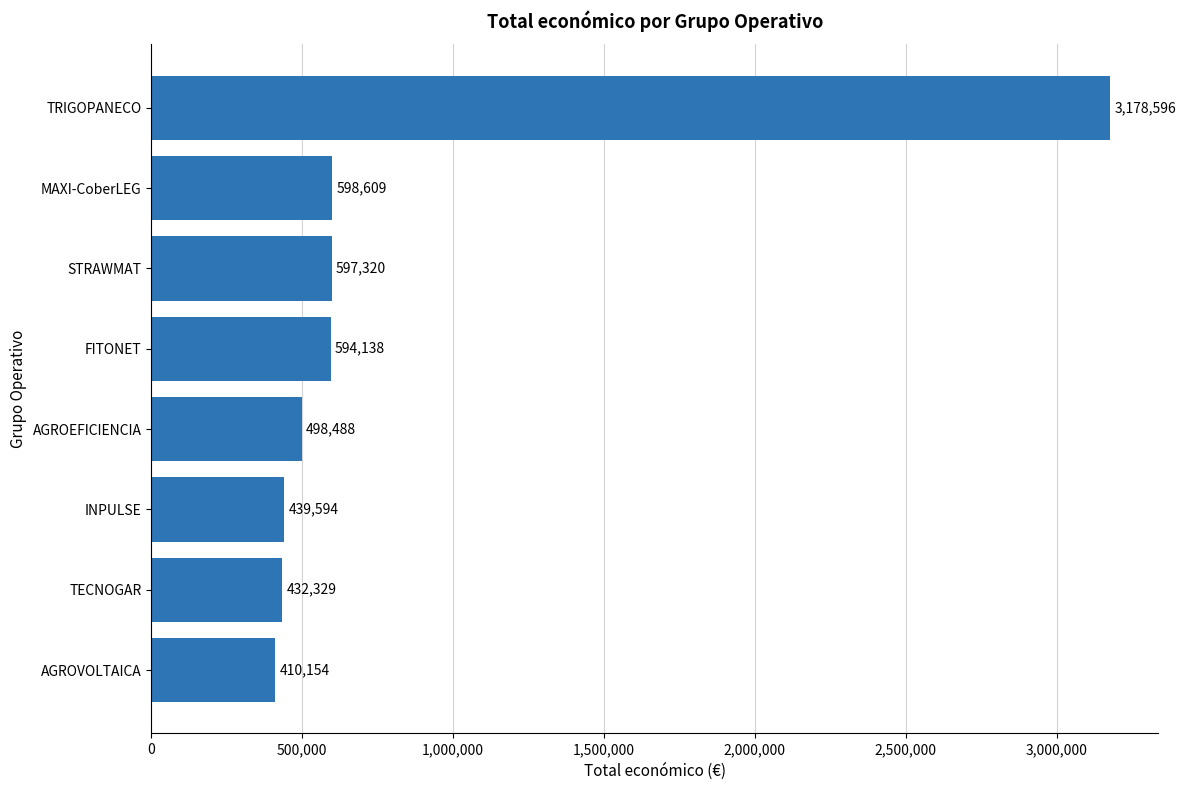

Where is the data nearest to the value 1794375?

MAXI-CoberLEG